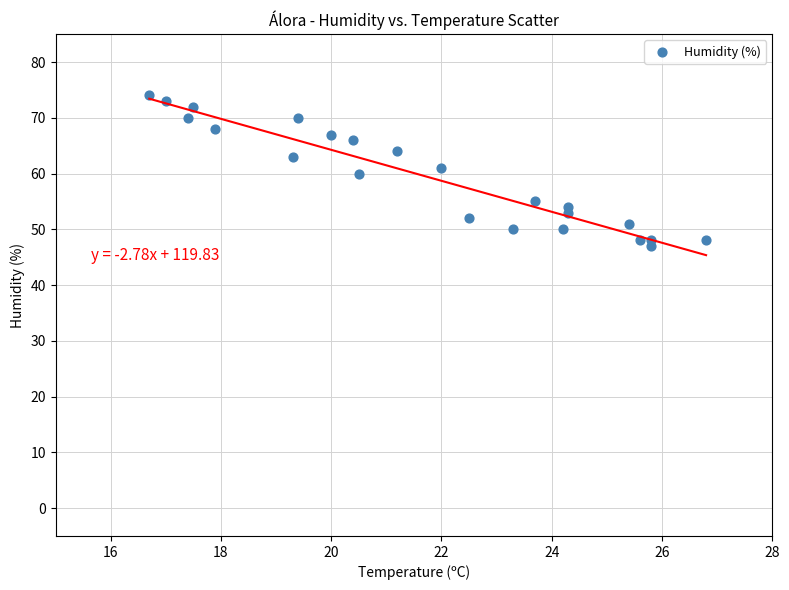

What is the range of Y values (max minus min)?

27